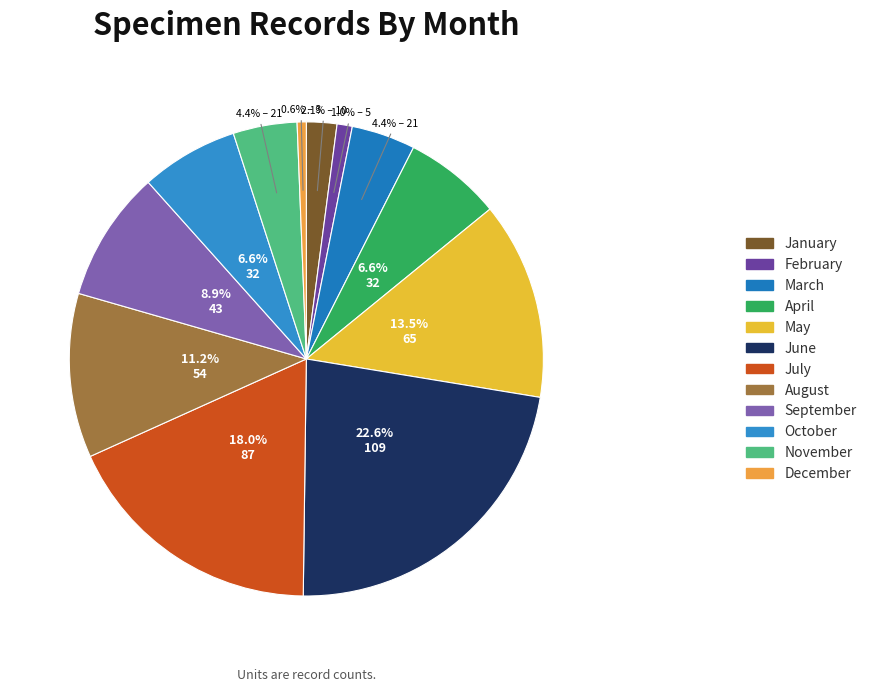

How many segments does this pie chart have?

12